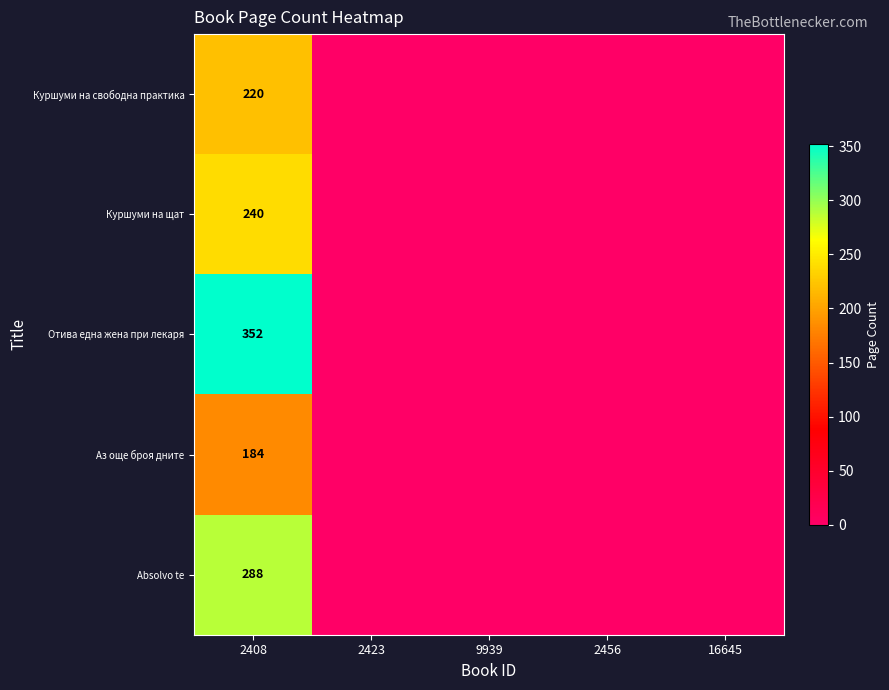

Is it true that Аз още броя дните equals 184 at 2408?

True